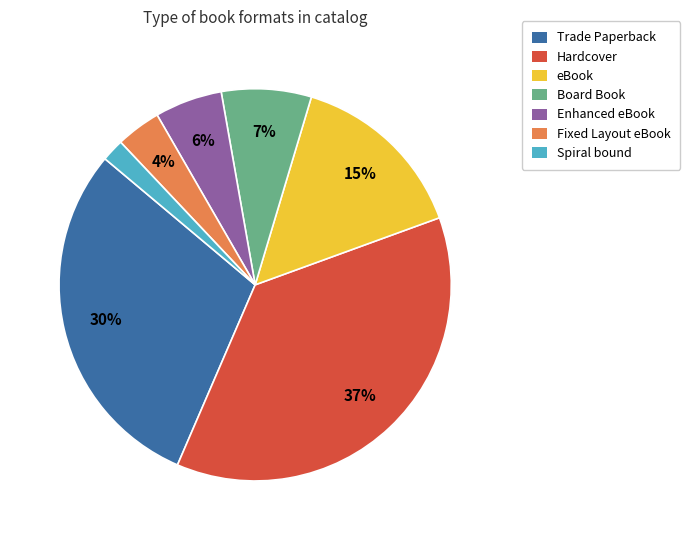

Is it true that Fixed Layout eBook is 4% of the pie?

True